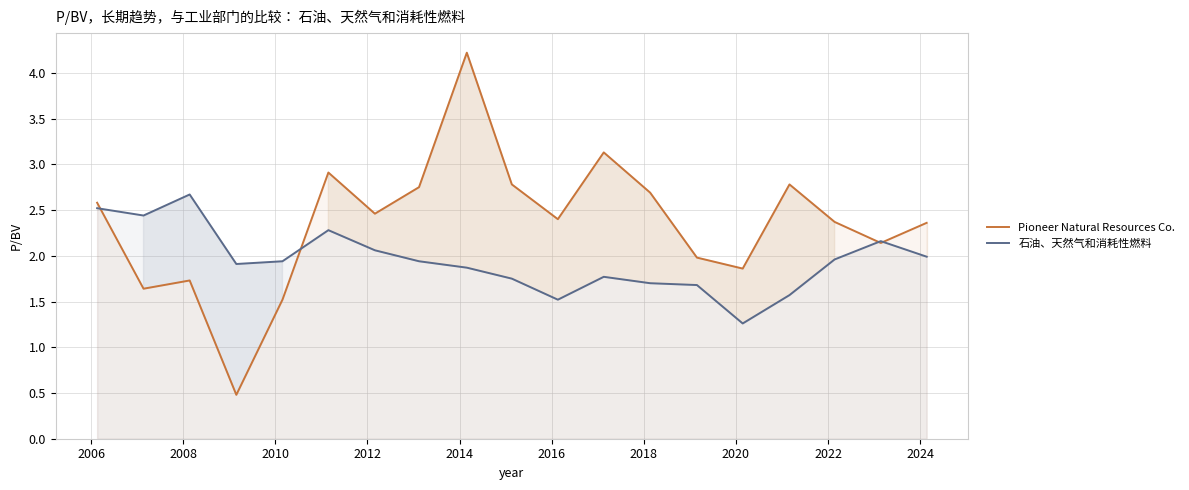

True or false: 石油、天然气和消耗性燃料 has more than 1 points higher than both neighbors.

True